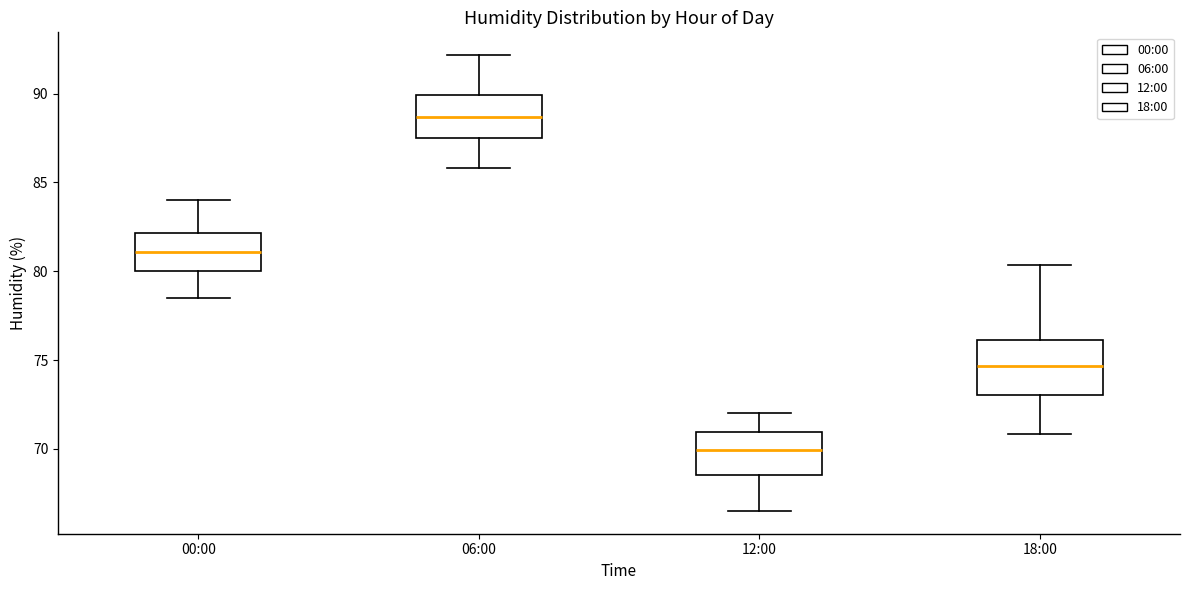

Which box's median line is the lowest?

12:00